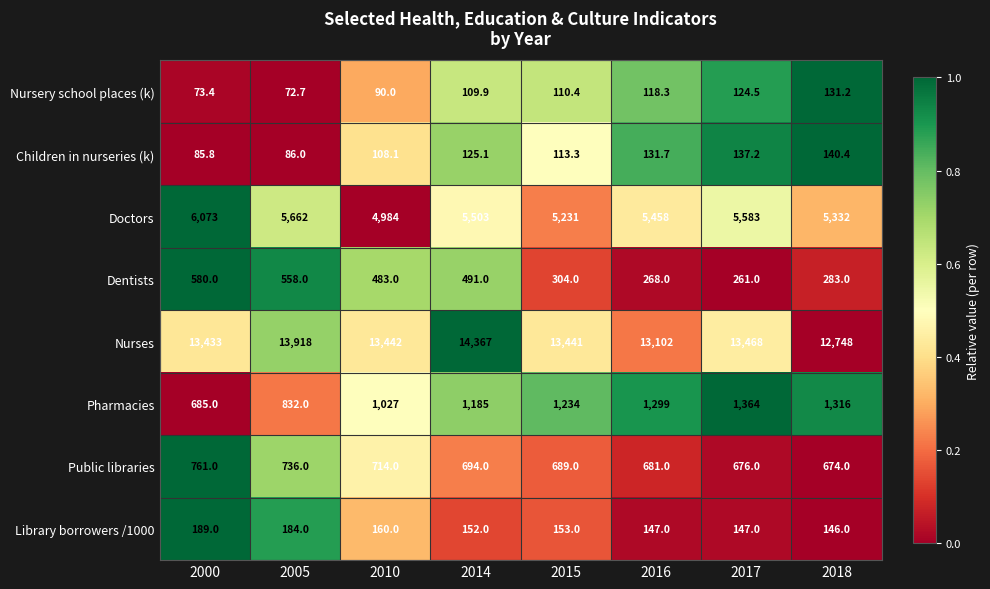

What is the average value of the Public libraries series?

703.1